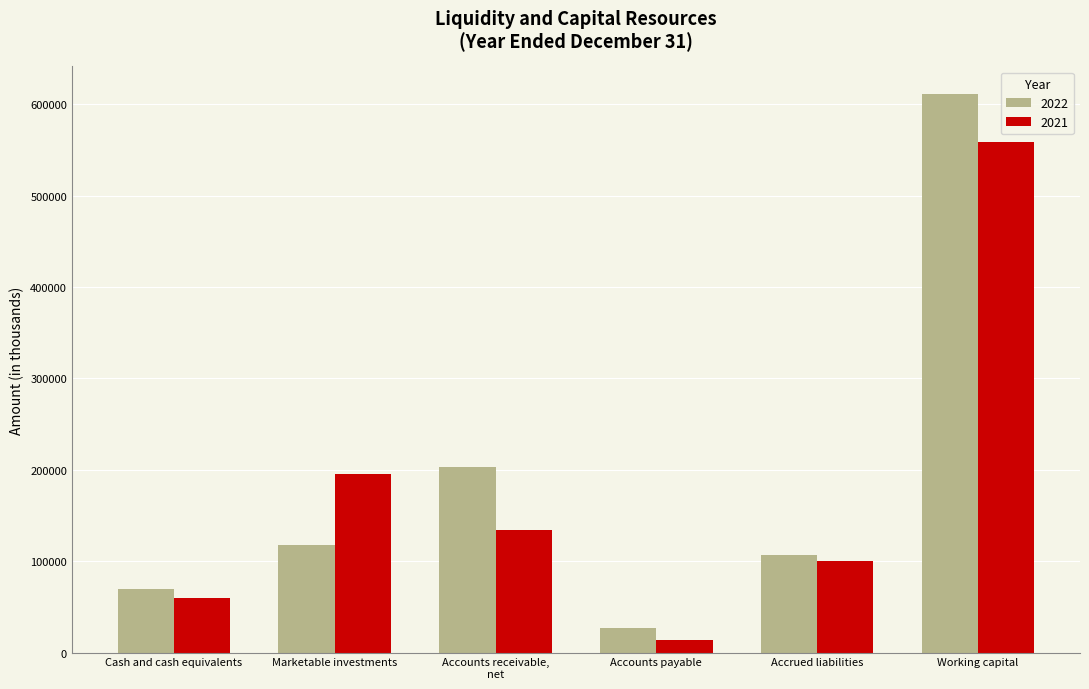

Rank the series by their maximum value, from lowest to highest.

2021, 2022